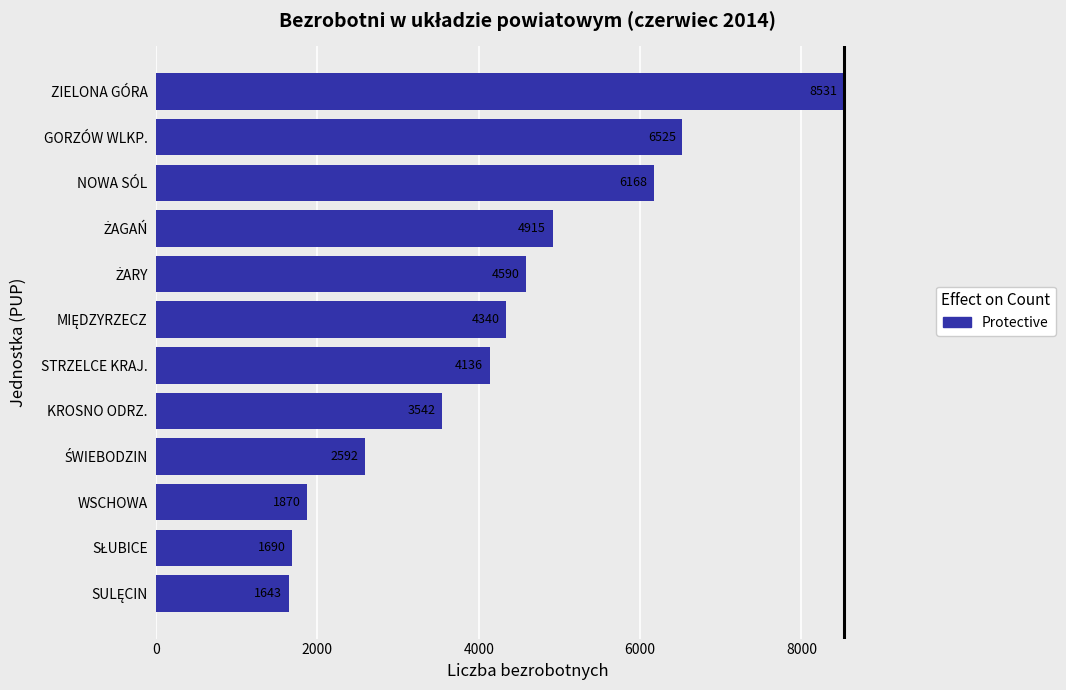

Reading top to bottom, what are all the values shown in this chart?

8531	6525	6168	4915	4590	4340	4136	3542	2592	1870	1690	1643